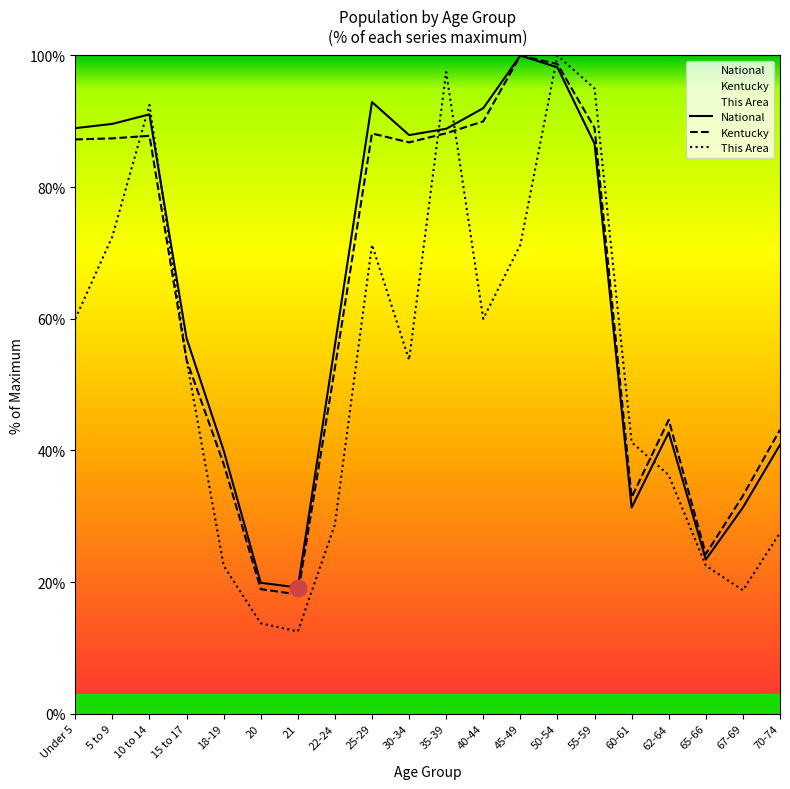

What is the difference between the highest and lowest values at 70-74?

15.6